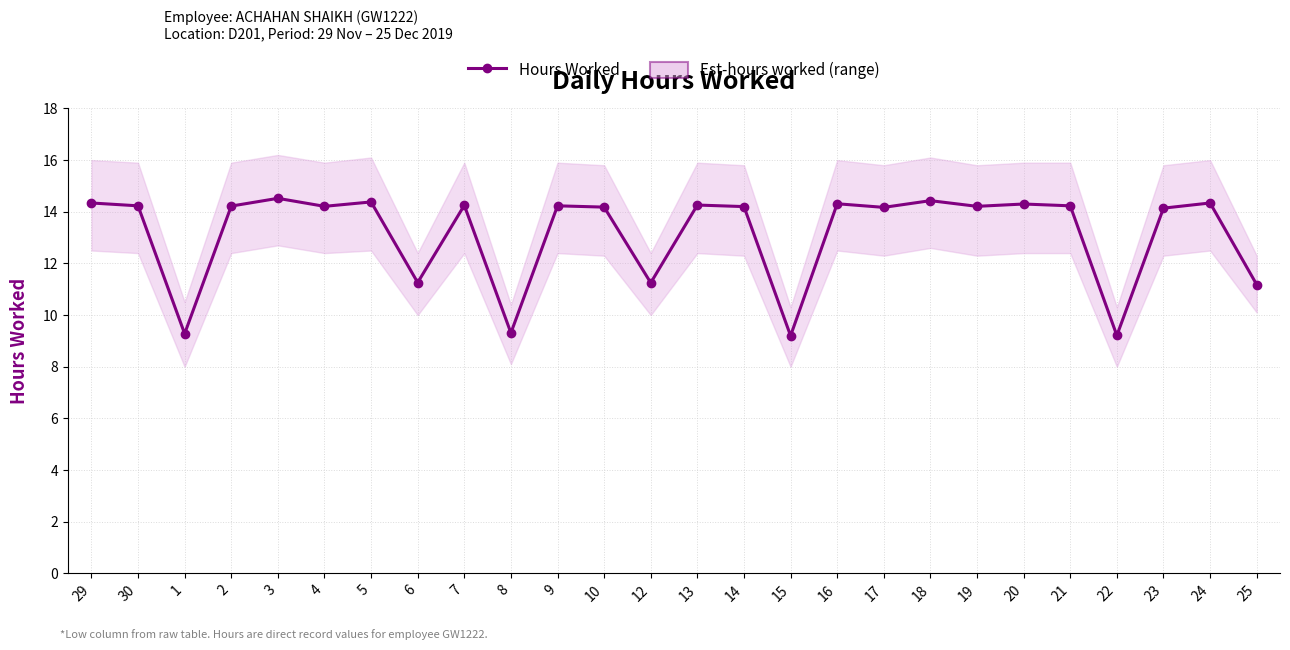

Which category has the lowest value across all series?

15